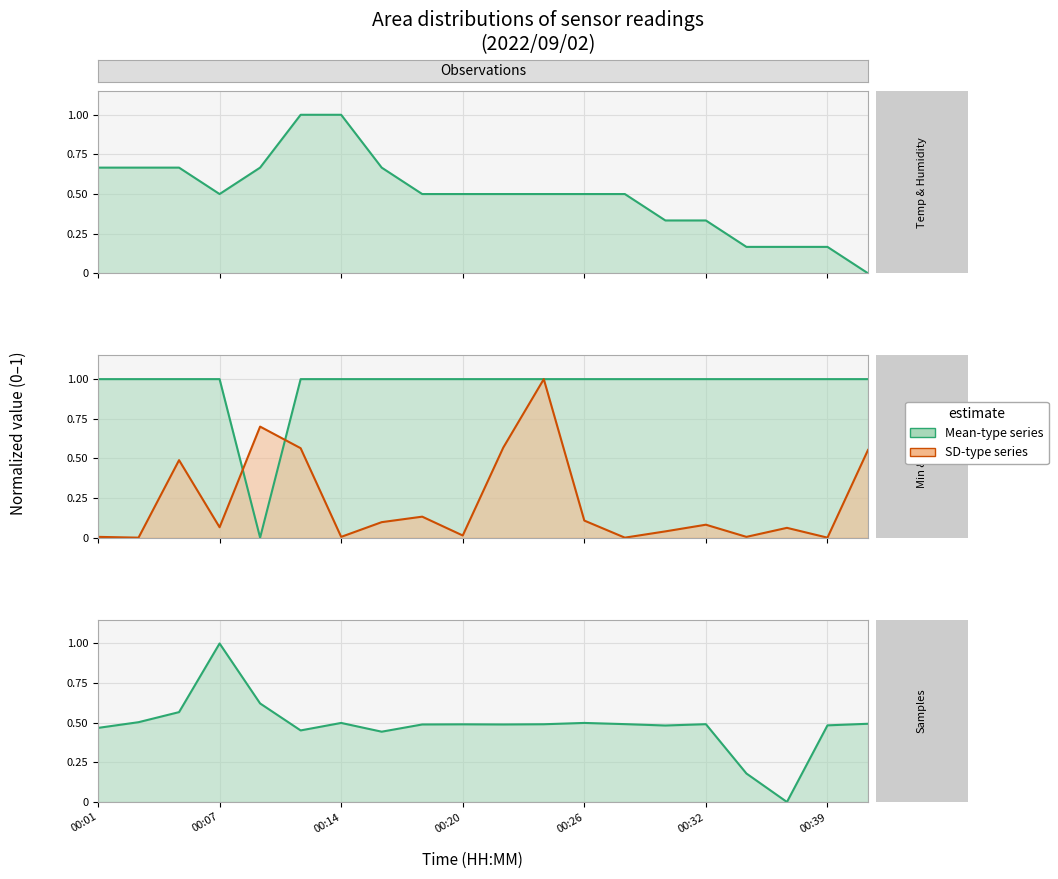

Which series has the widest spread of values?

Temp